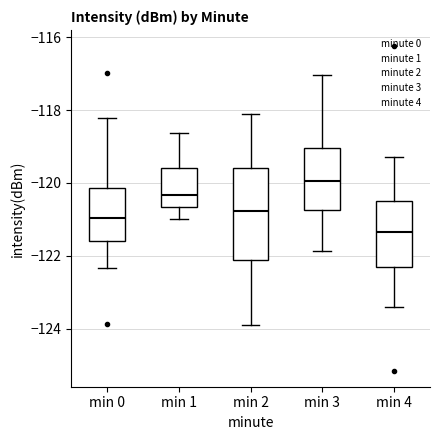

Which box's median line is the lowest?

min 4